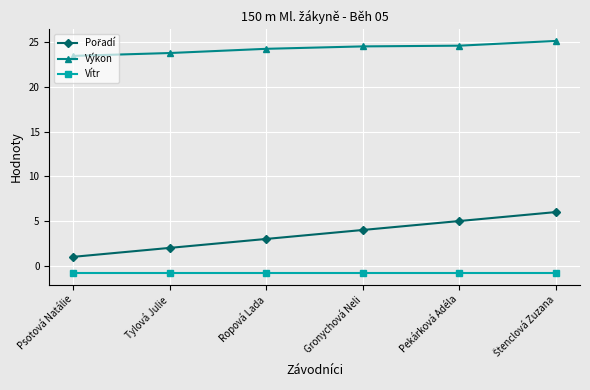

What is the smallest value displayed?

-0.8